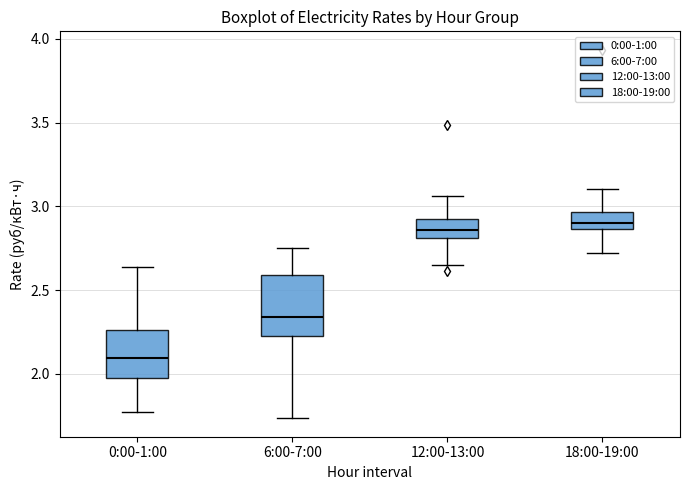

Which box is the tallest, from its lower edge to its upper edge?

6:00-7:00